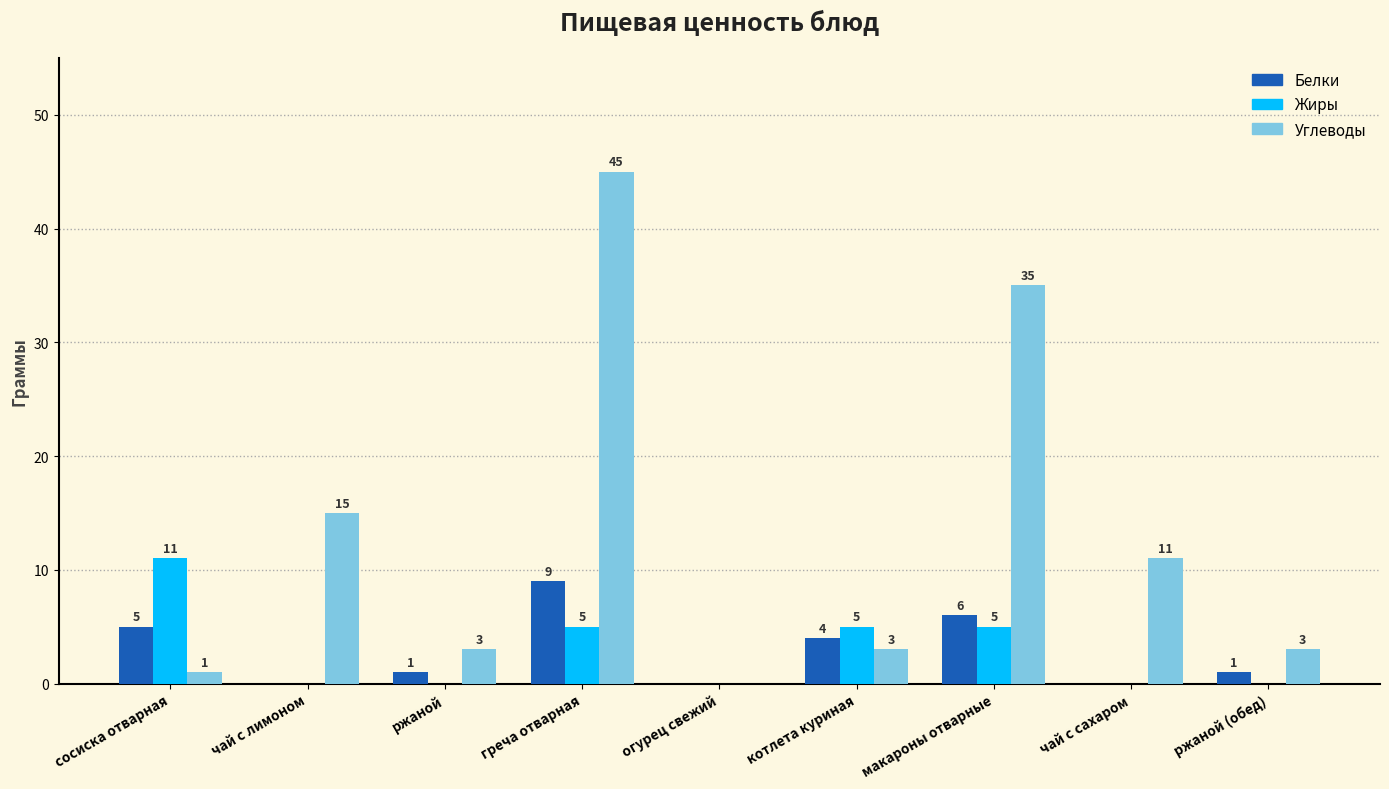

At which label does Углеводы first exceed 3?

чай с лимоном